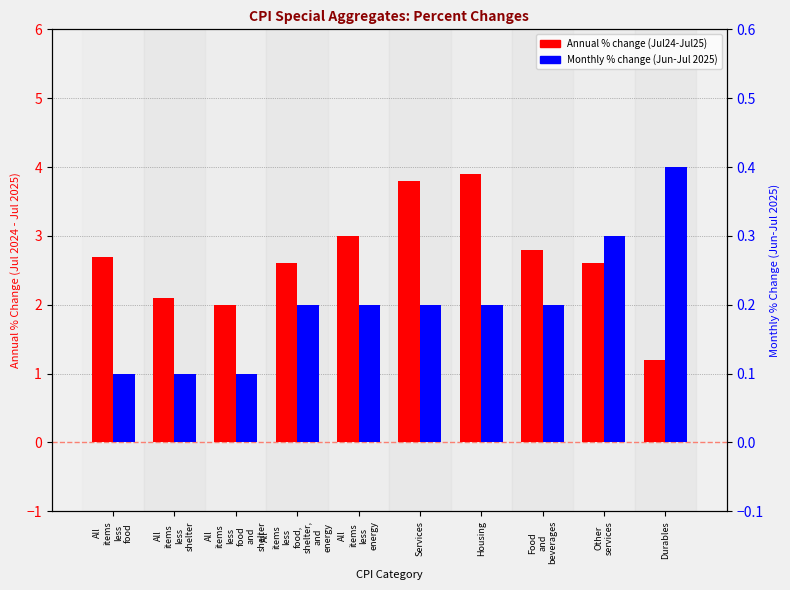

What is the difference between the highest and lowest values at All
items
less
food,
shelter,
and
energy?

2.4